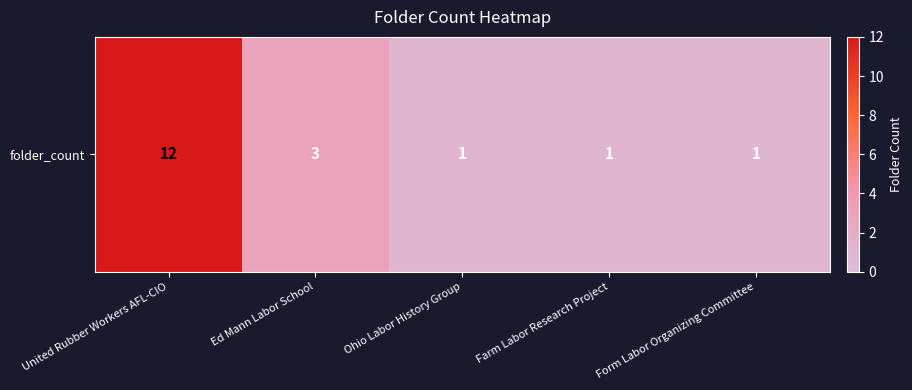

Which label corresponds to the largest value in the chart?

United Rubber Workers AFL-CIO